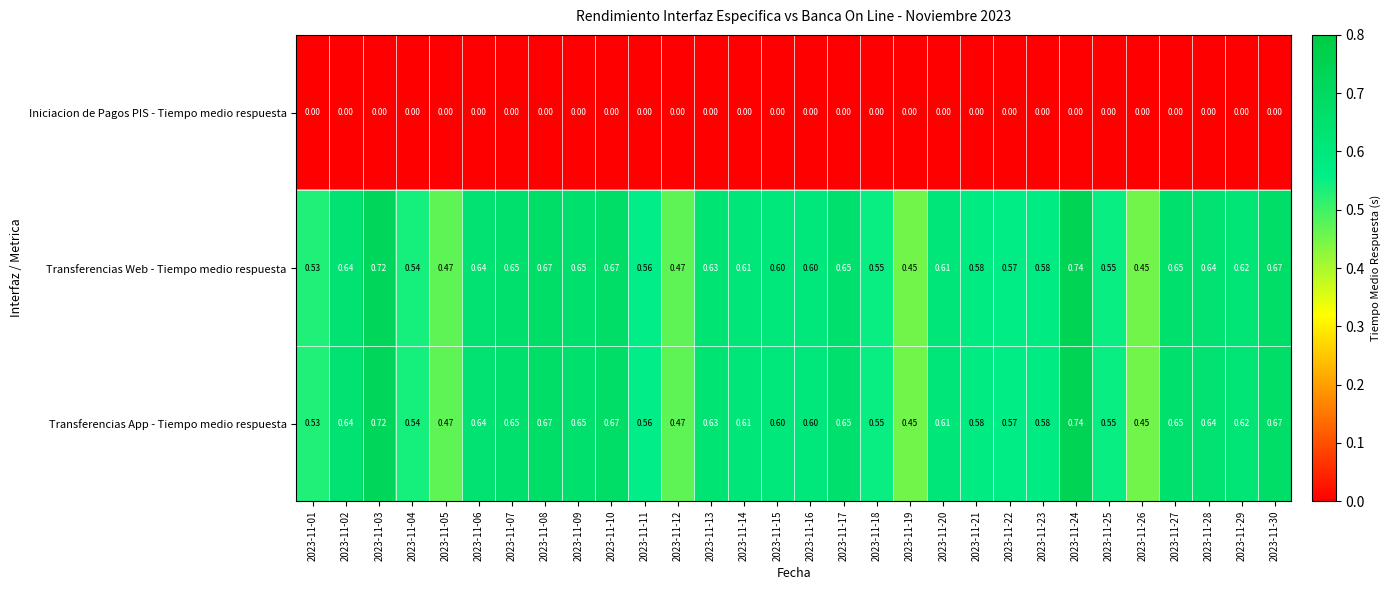

Is the value of Transferencias Web - Tiempo medio respuesta at 2023-11-17 greater than the value of Transferencias App - Tiempo medio respuesta at 2023-11-12?

Yes